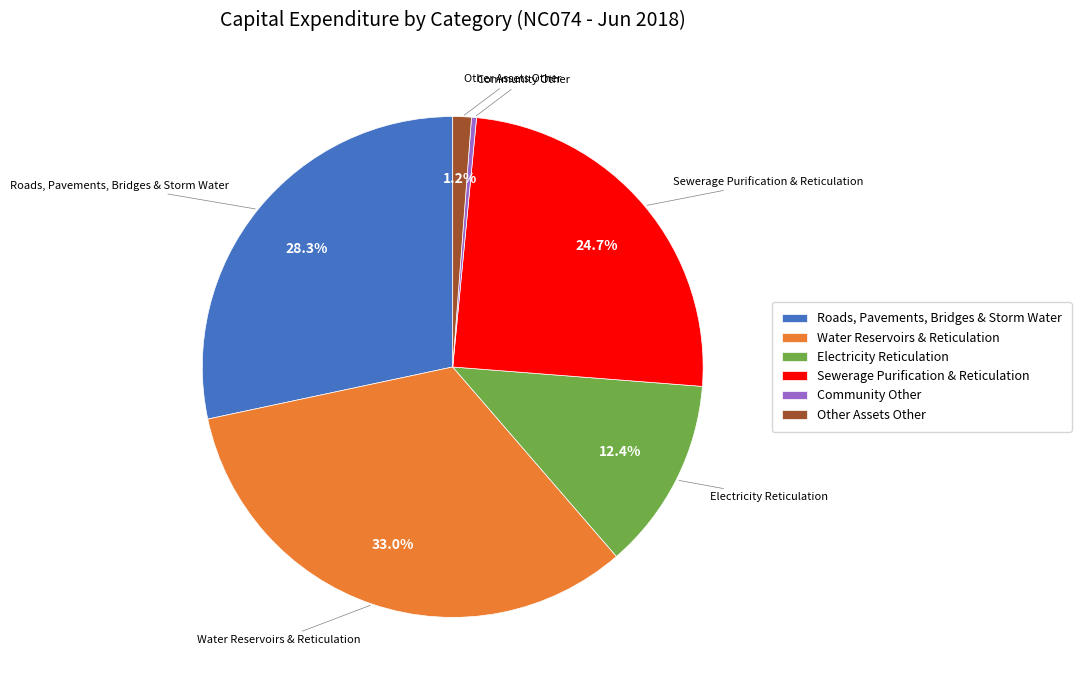

To the nearest percent, what percentage of the pie is Roads, Pavements, Bridges & Storm Water?

28%